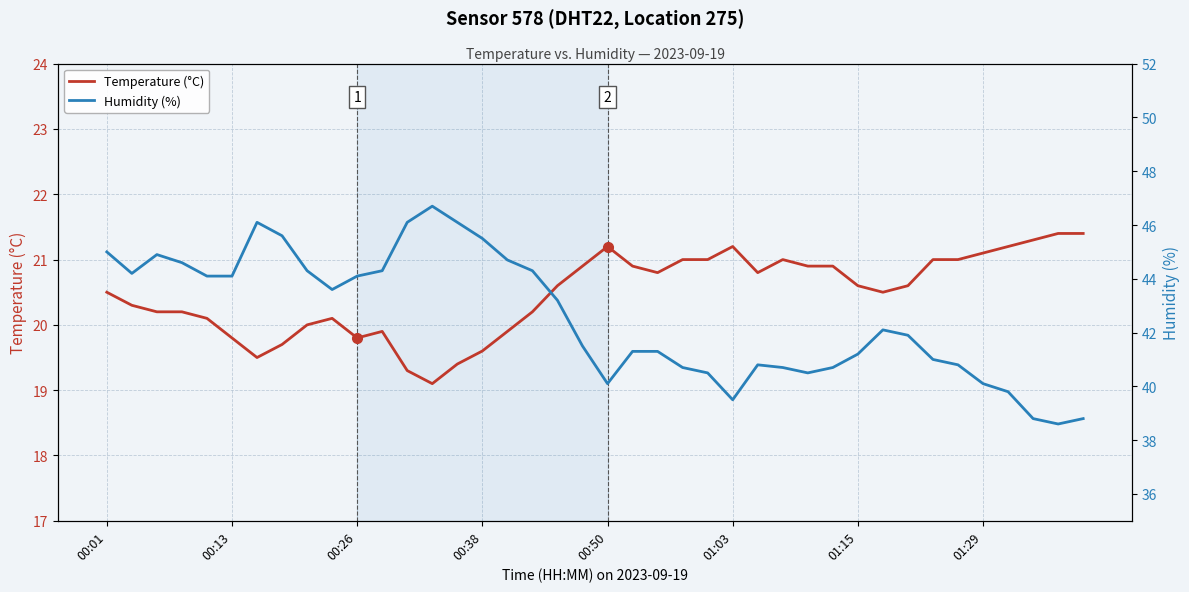

What is the minimum value for Temperature (°C)?

19.1